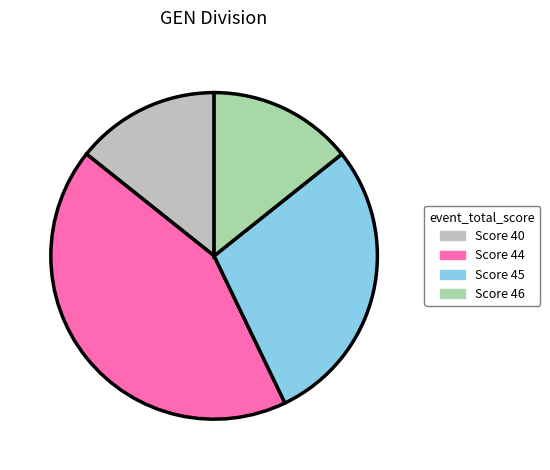

How many slices are in this pie chart?

4